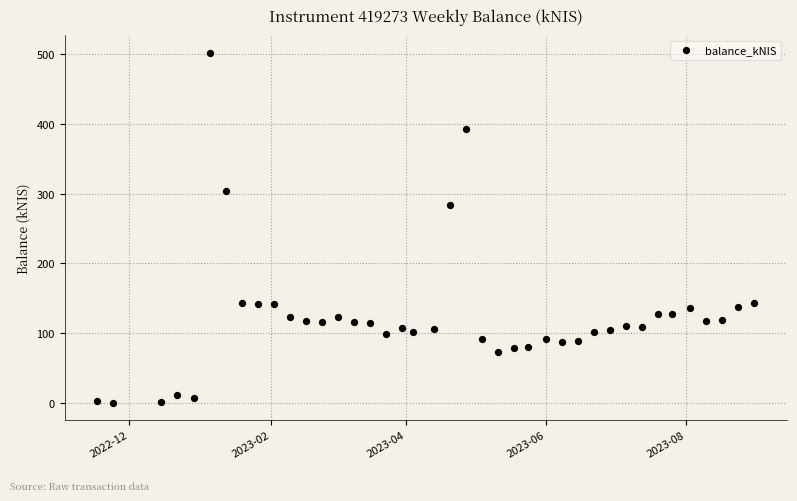

What Y value in the scatter plot is closest to 251?

283.4